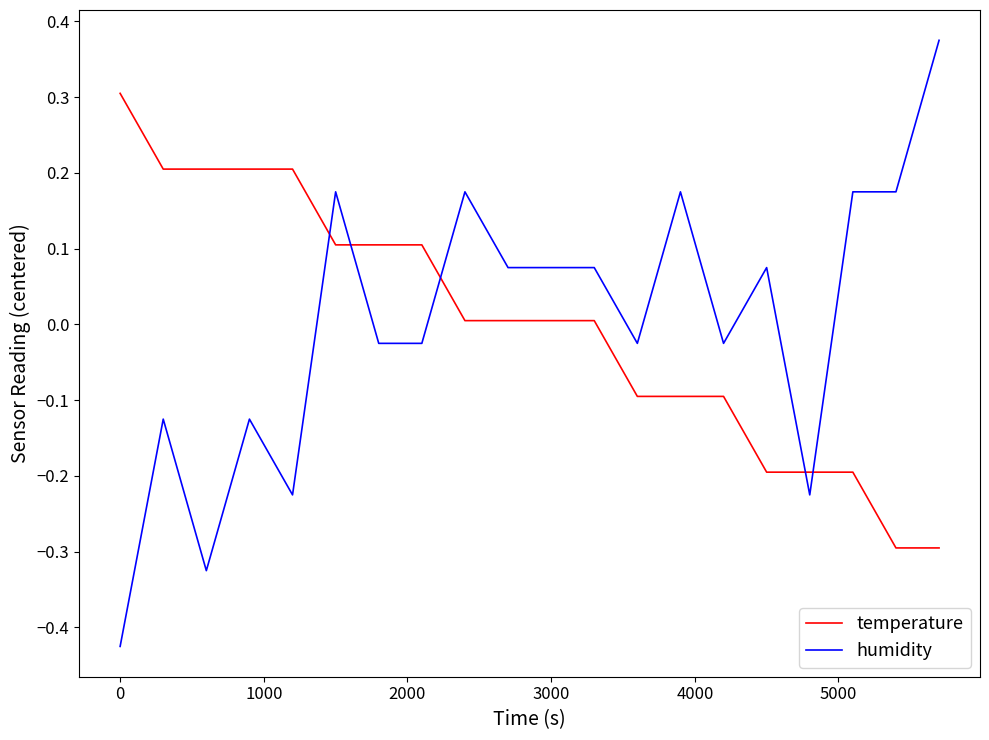

Which series has the largest range (max minus min)?

humidity